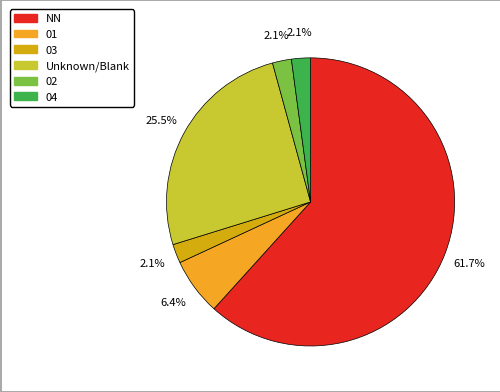

Does any single category account for the majority?

Yes